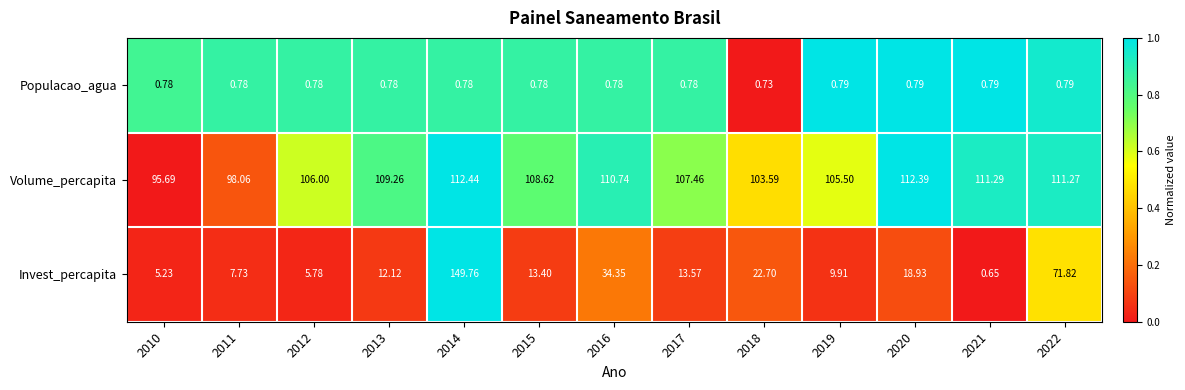

Count the number of data series in this chart.

3